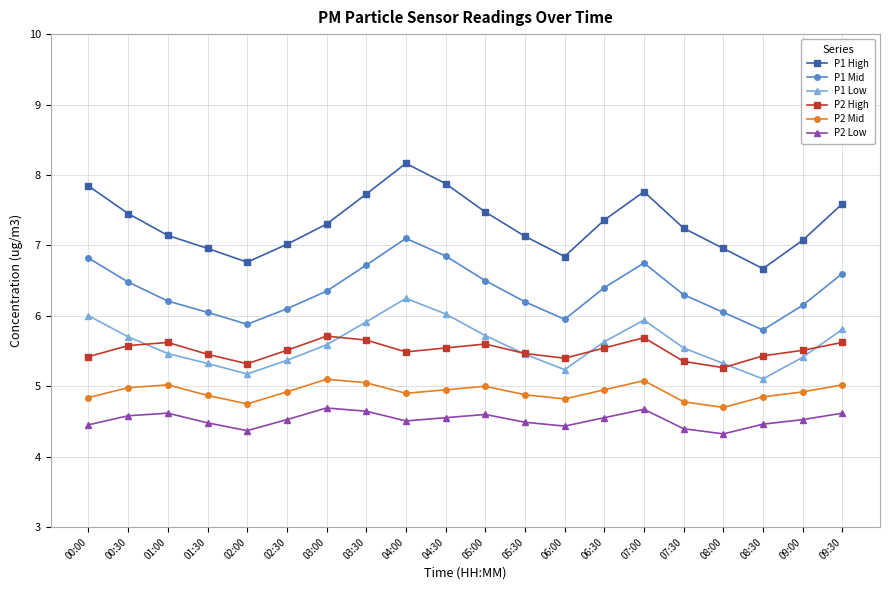

What are all the series names shown in the legend?

P1 High, P1 Mid, P1 Low, P2 High, P2 Mid, P2 Low